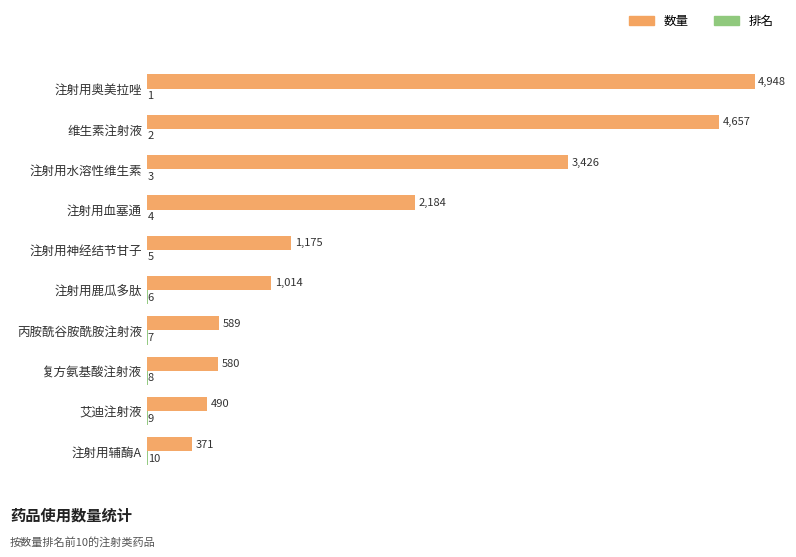

Count the number of data series in this chart.

2